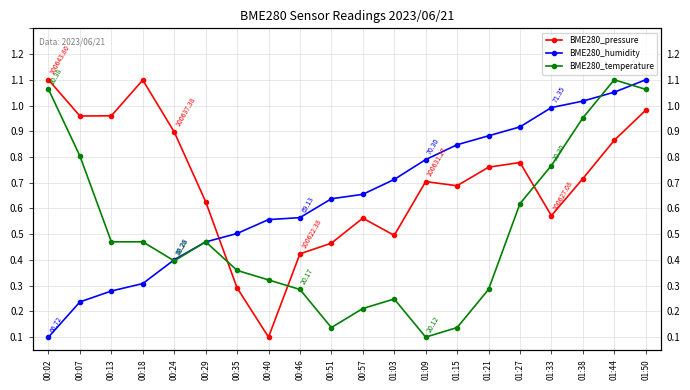

What is the difference between the second highest and minimum values in the BME280_pressure series?

1.0